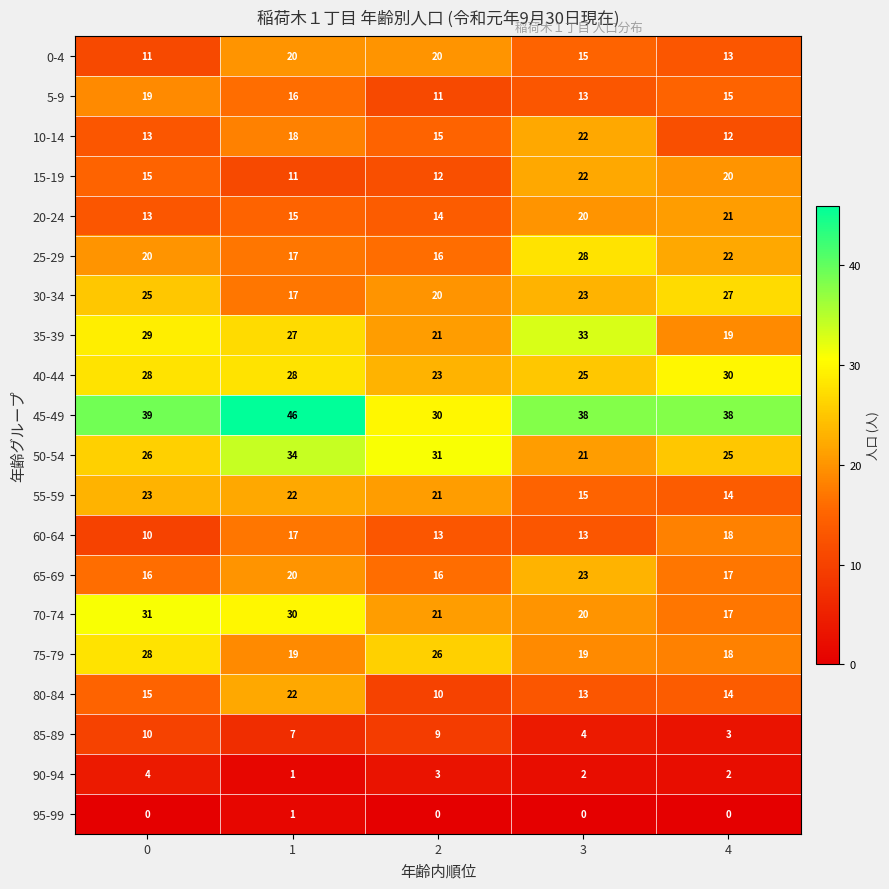

Count the number of categories in the chart.

5